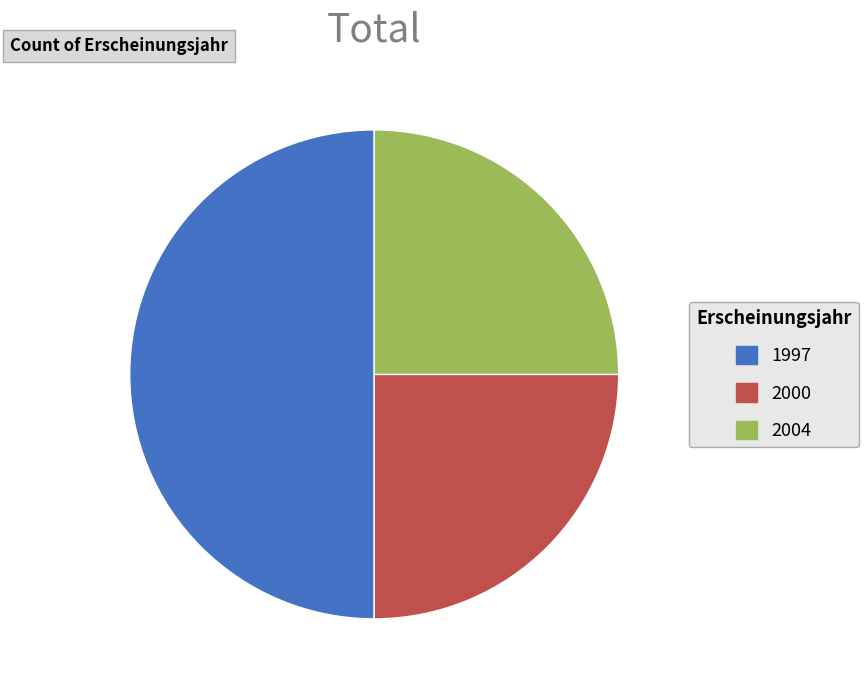

What is the largest slice in the pie chart?

1997